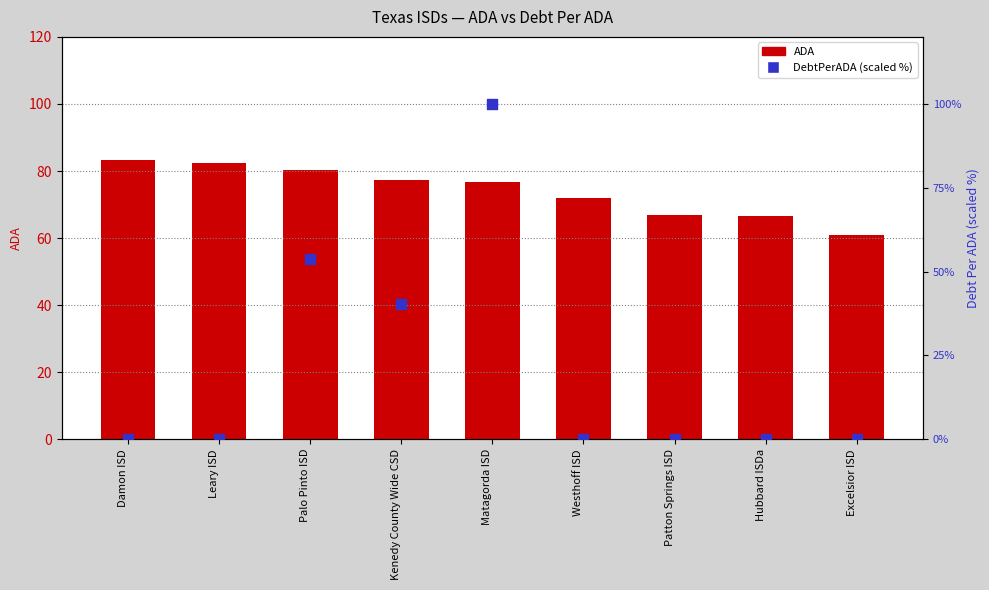

Which series contains the highest Y value?

DebtPerADA (scaled %)